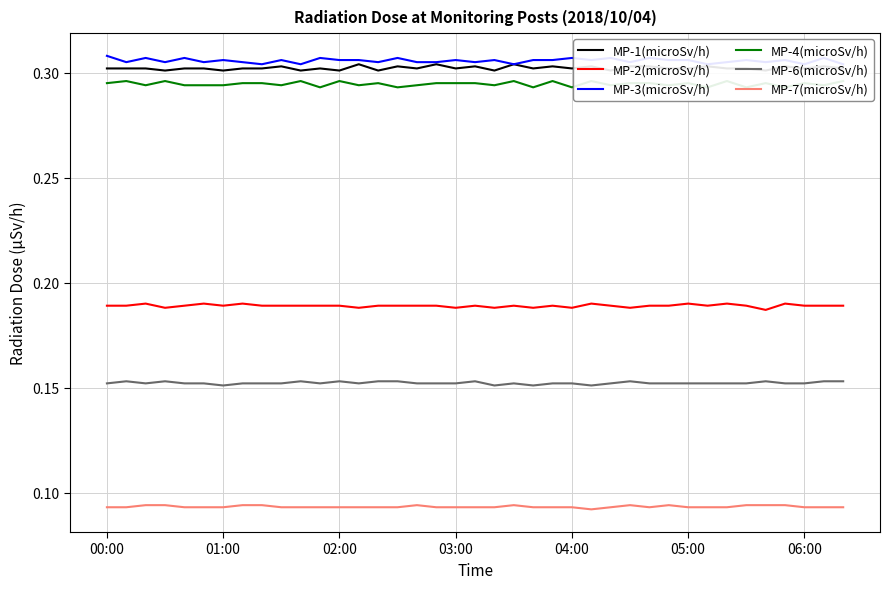

True or false: MP-6(microSv/h) has a value of 0.1 at 03:00.

False